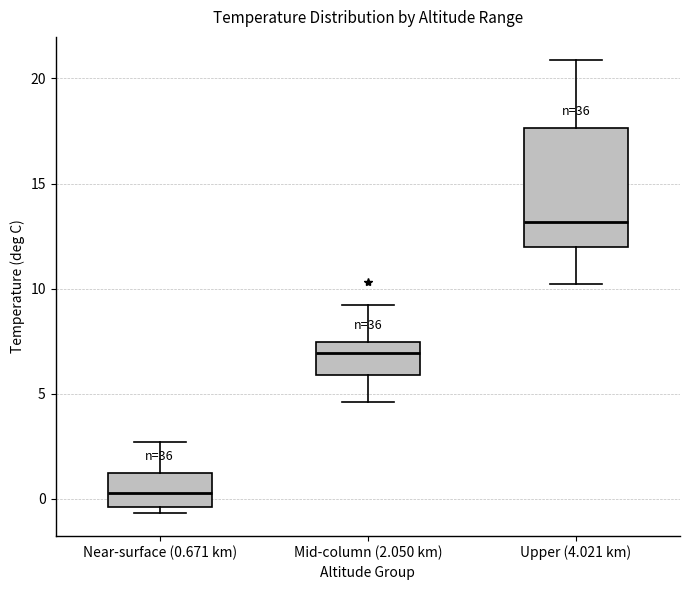

Reading left to right, transcribe this box plot: for each box, give where its median line is, the range the box spans, and where its two whiskers end, as read against the y-axis. The values are not printed on the chart, so give them approximately, as read against the axis.

Near-surface (0.671 km): median 0.5, box -0.5 to 1.0, whiskers -0.5 (just below the box's lower edge) to 2.5
Mid-column (2.050 km): median 7.0, box 6.0 to 7.5, whiskers 4.5 to 9.0
Upper (4.021 km): median 13.0, box 12.0 to 17.5, whiskers 10.0 to 21.0